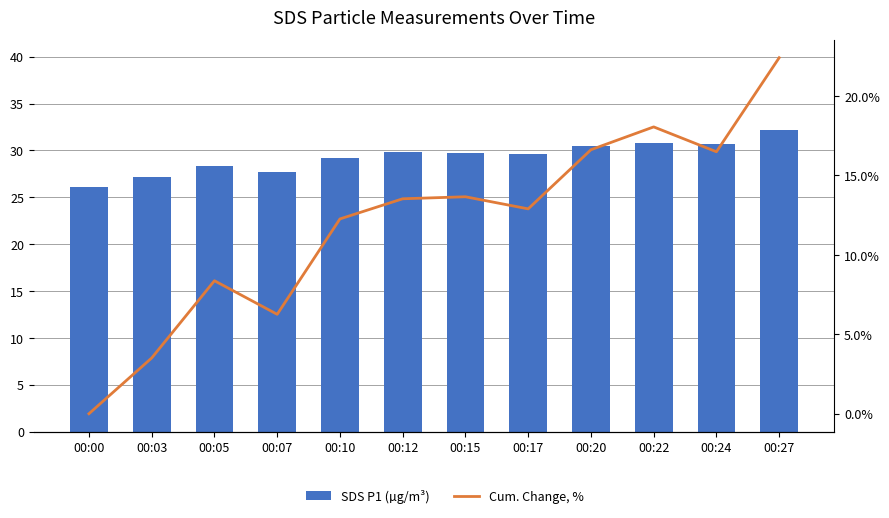

What is the difference between the maximum and second lowest values in the SDS P1 (µg/m³) series?

5.0